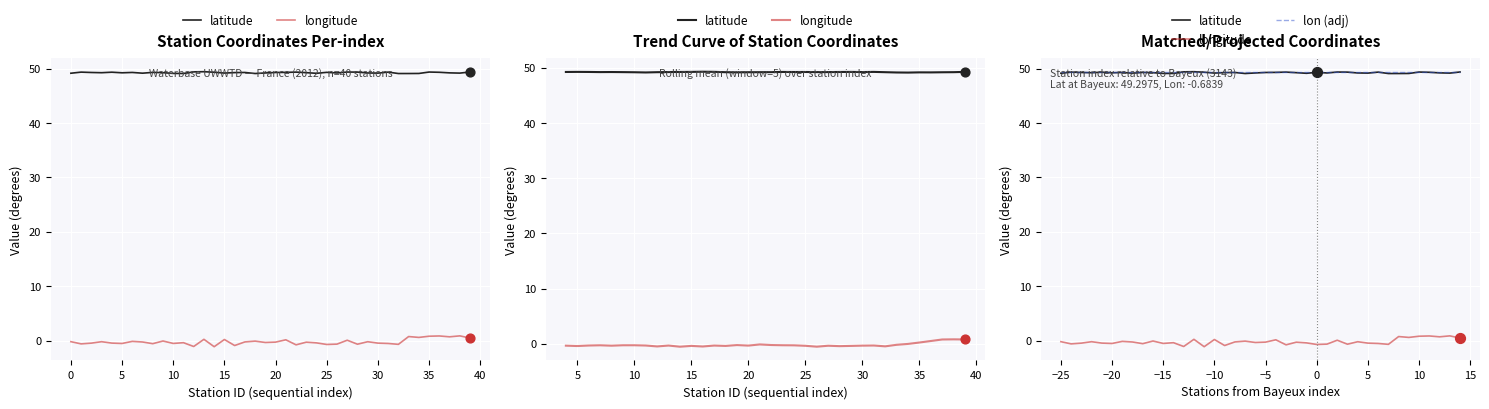

Which series contains the lowest Y value?

longitude